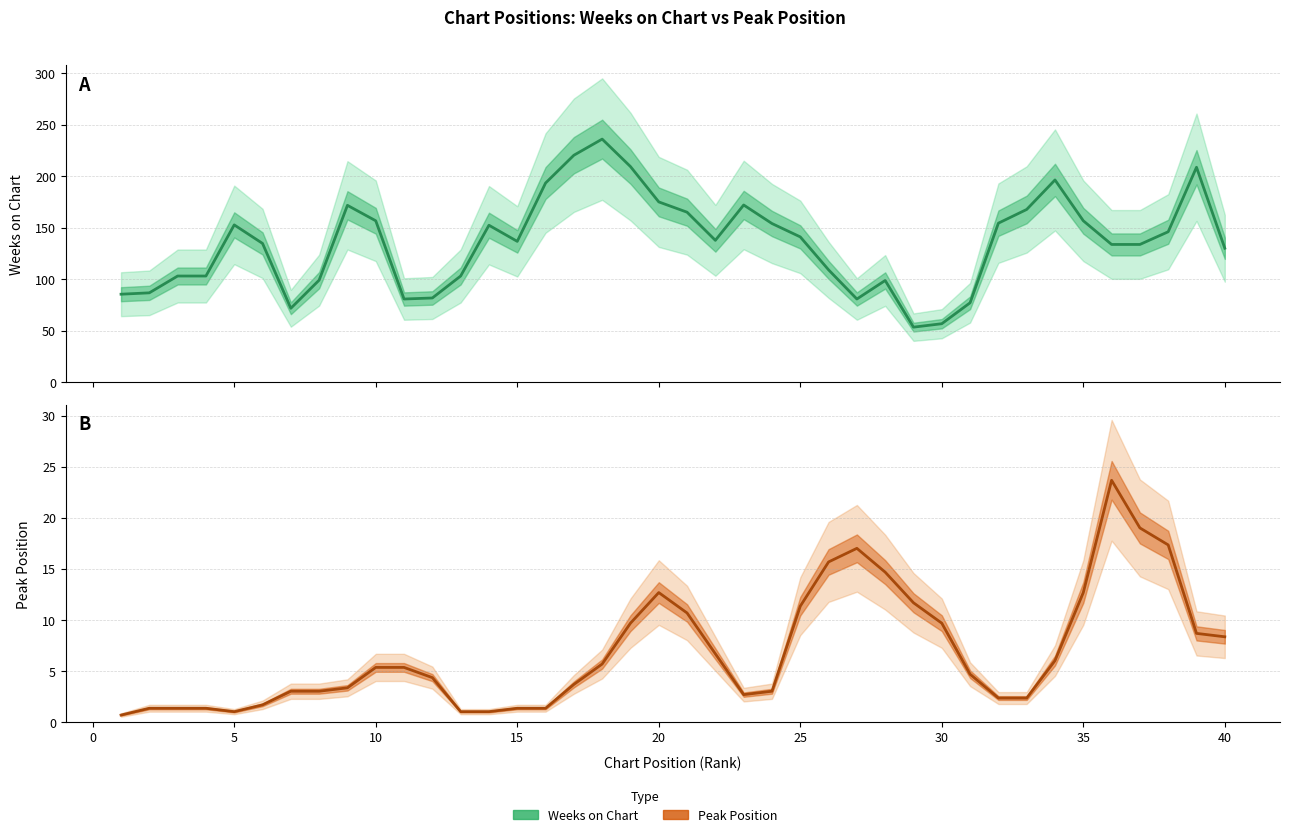

What is the smallest value displayed?

0.7